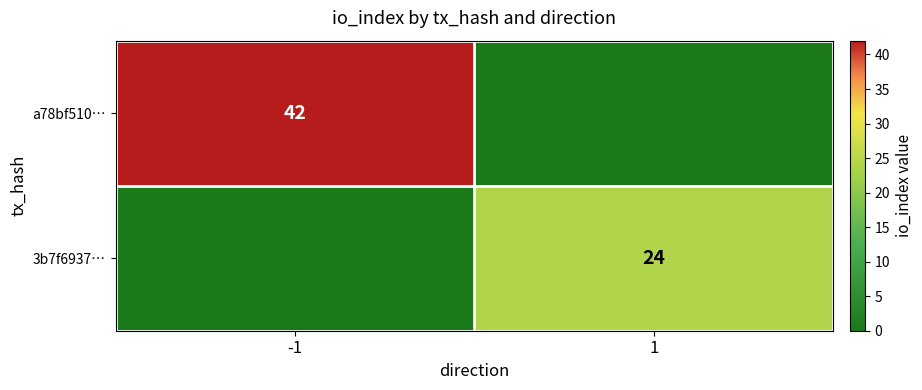

The 3b7f6937… series shows 40 at 1. True or false?

False